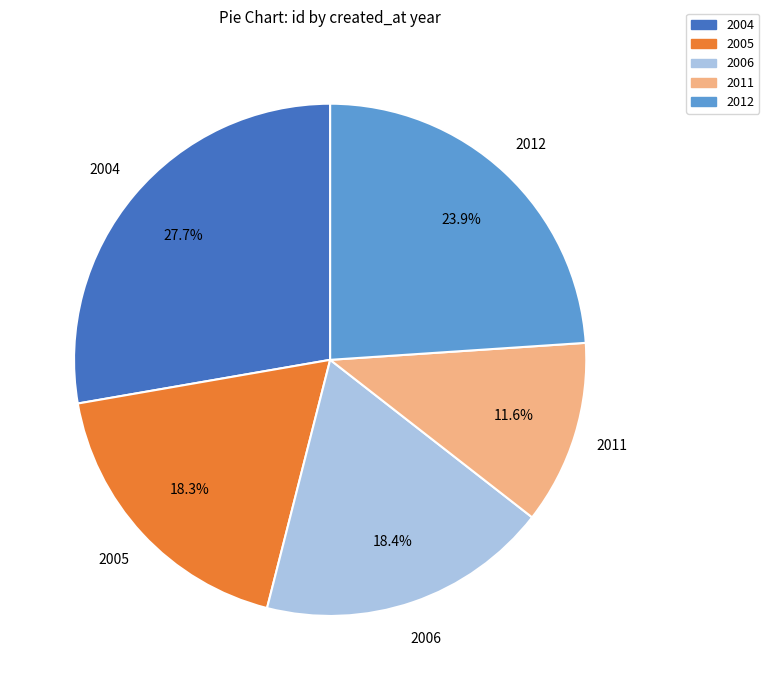

Combined, what portion of the pie is 2004 and 2012?

51.7%